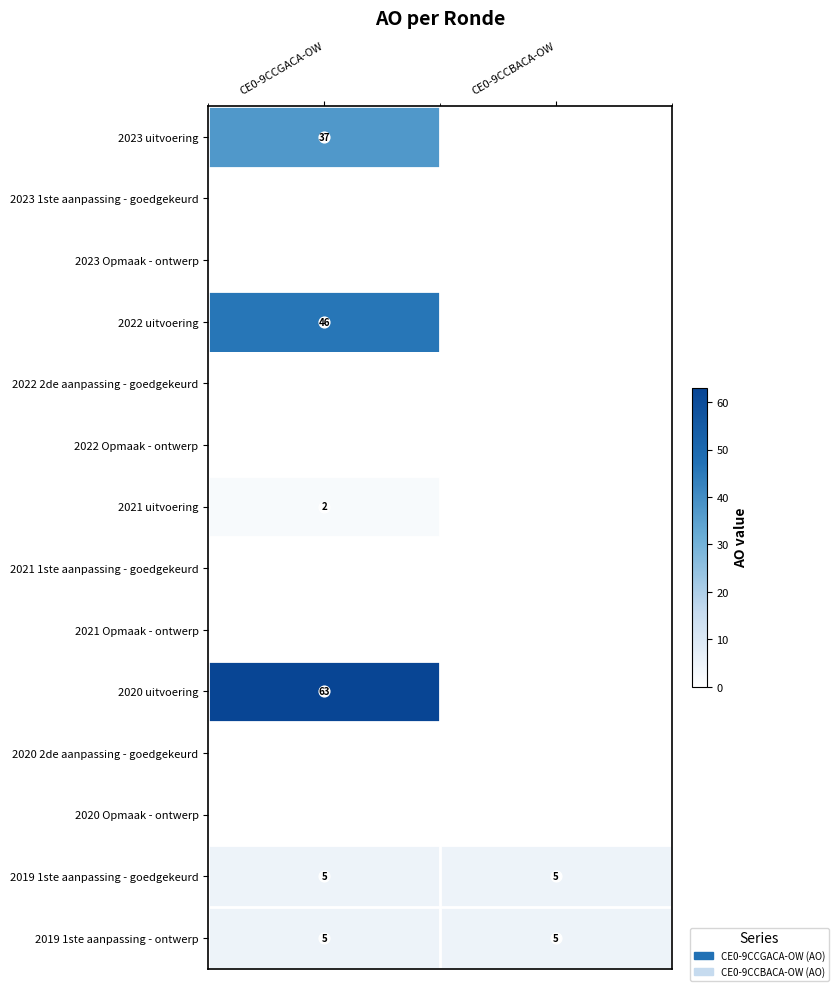

Between CE0-9CCGACA-OW and CE0-9CCBACA-OW, which is larger?

CE0-9CCGACA-OW